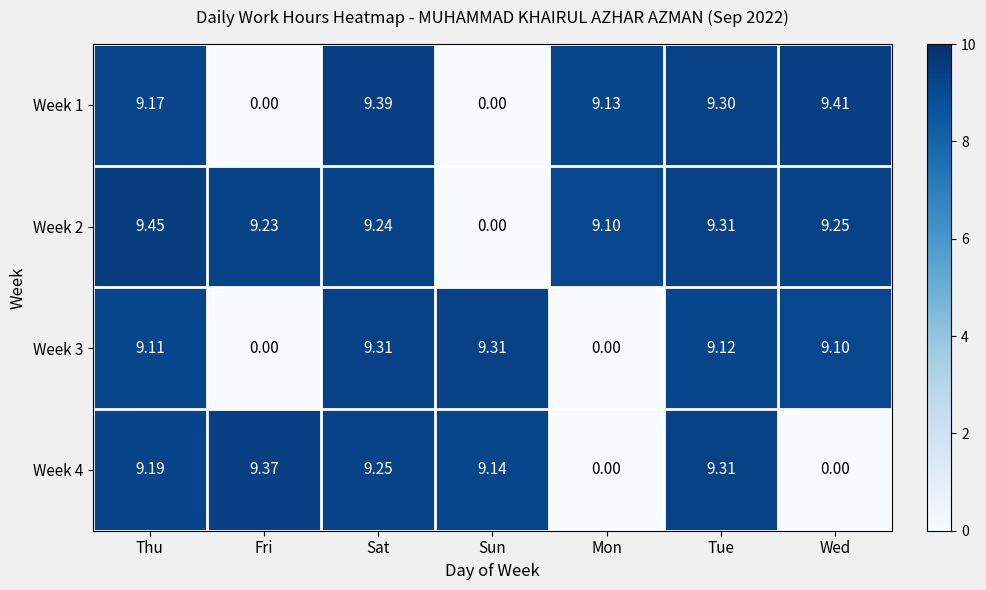

Rank the categories by Week 2 value from highest to lowest.

Thu, Tue, Wed, Sat, Fri, Mon, Sun